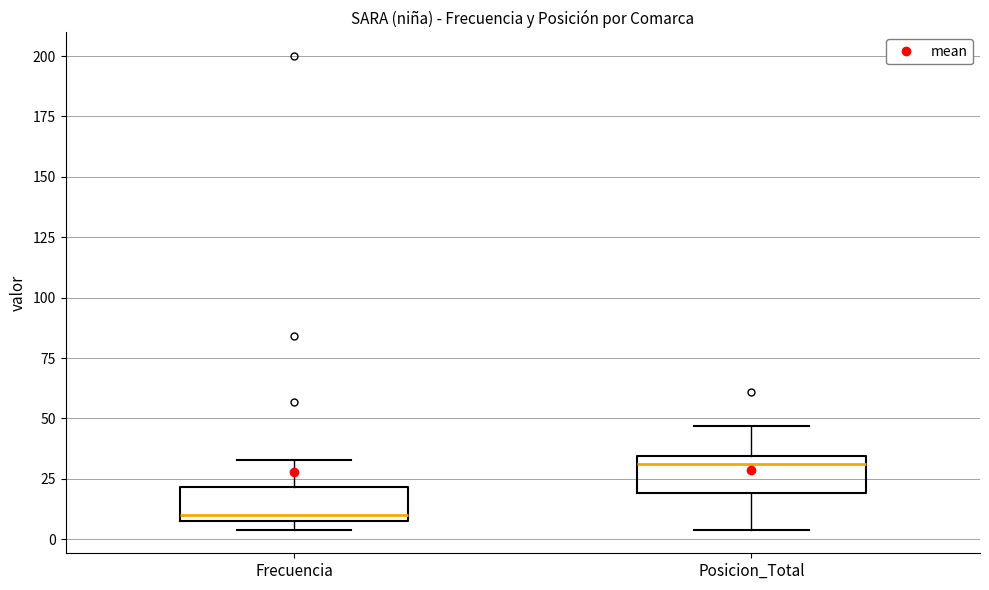

Which box has the highest median line?

Posicion_Total